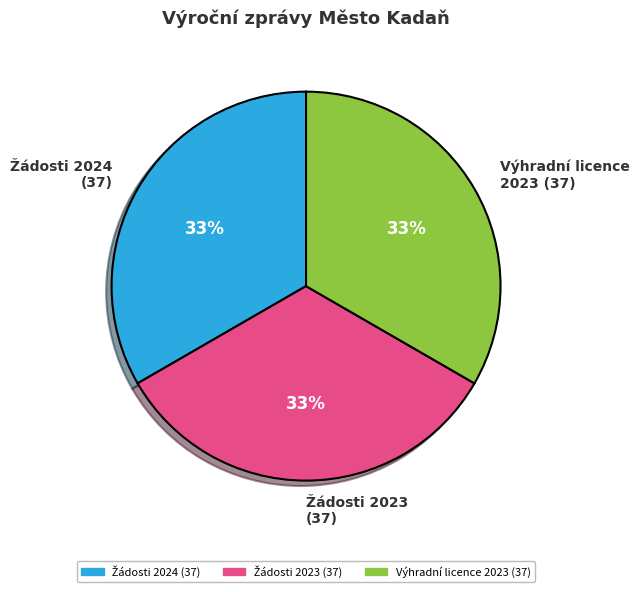

To the nearest percent, what is the average slice percentage?

33%